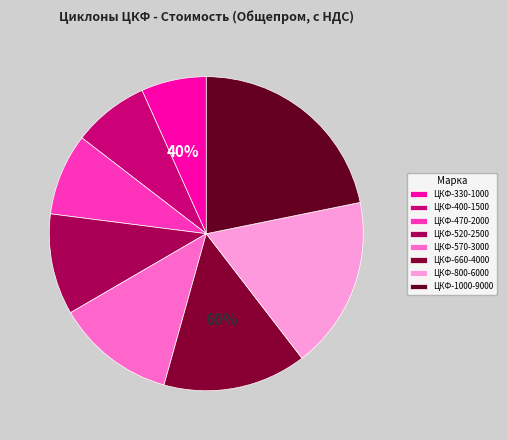

Rank the categories by value from lowest to highest.

ЦКФ-330-1000, ЦКФ-400-1500, ЦКФ-470-2000, ЦКФ-520-2500, ЦКФ-570-3000, ЦКФ-660-4000, ЦКФ-800-6000, ЦКФ-1000-9000